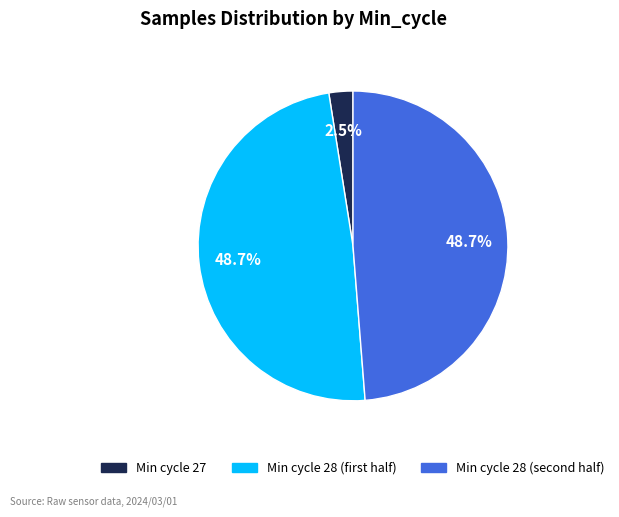

Is there a majority slice in this chart?

No